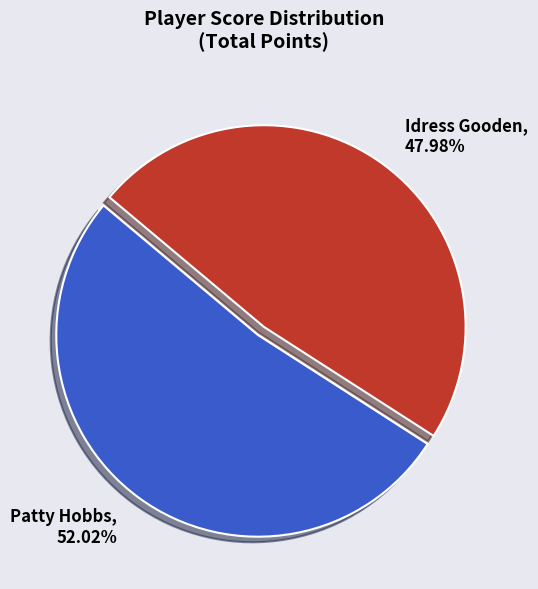

Is Patty Hobbs the majority of the pie?

Yes